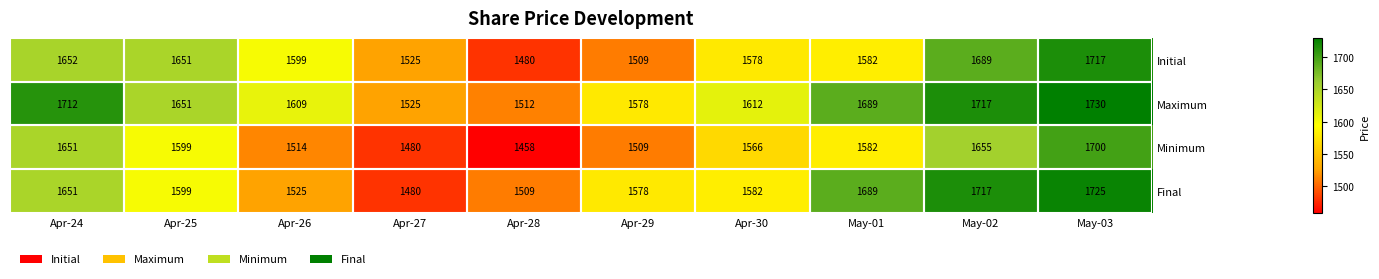

List the labels in order of Maximum value, smallest first.

Apr-28, Apr-27, Apr-29, Apr-26, Apr-30, Apr-25, May-01, Apr-24, May-02, May-03